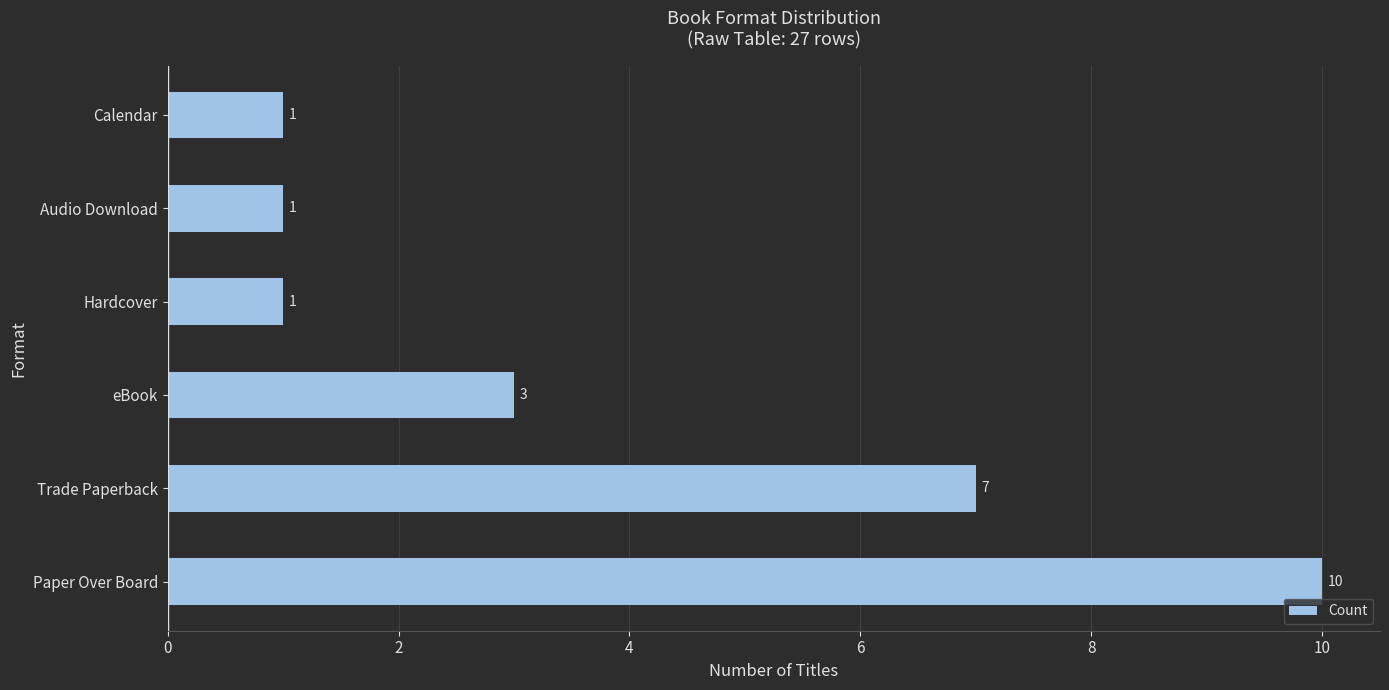

Which has a higher value, Paper Over Board or Trade Paperback?

Paper Over Board